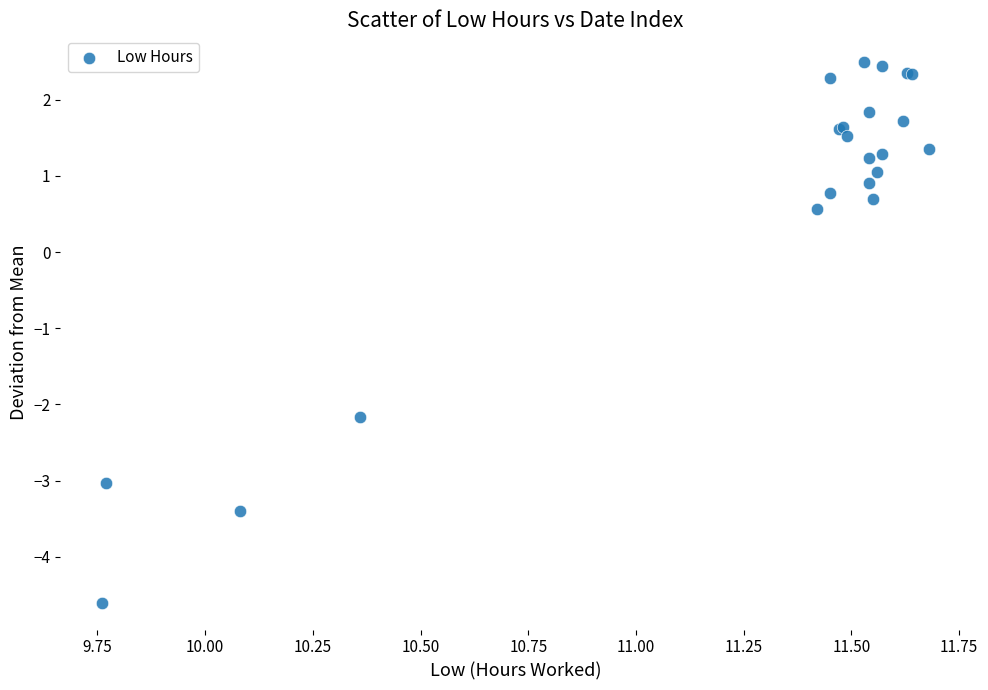

What Y value in the scatter plot is closest to -1?

-2.2